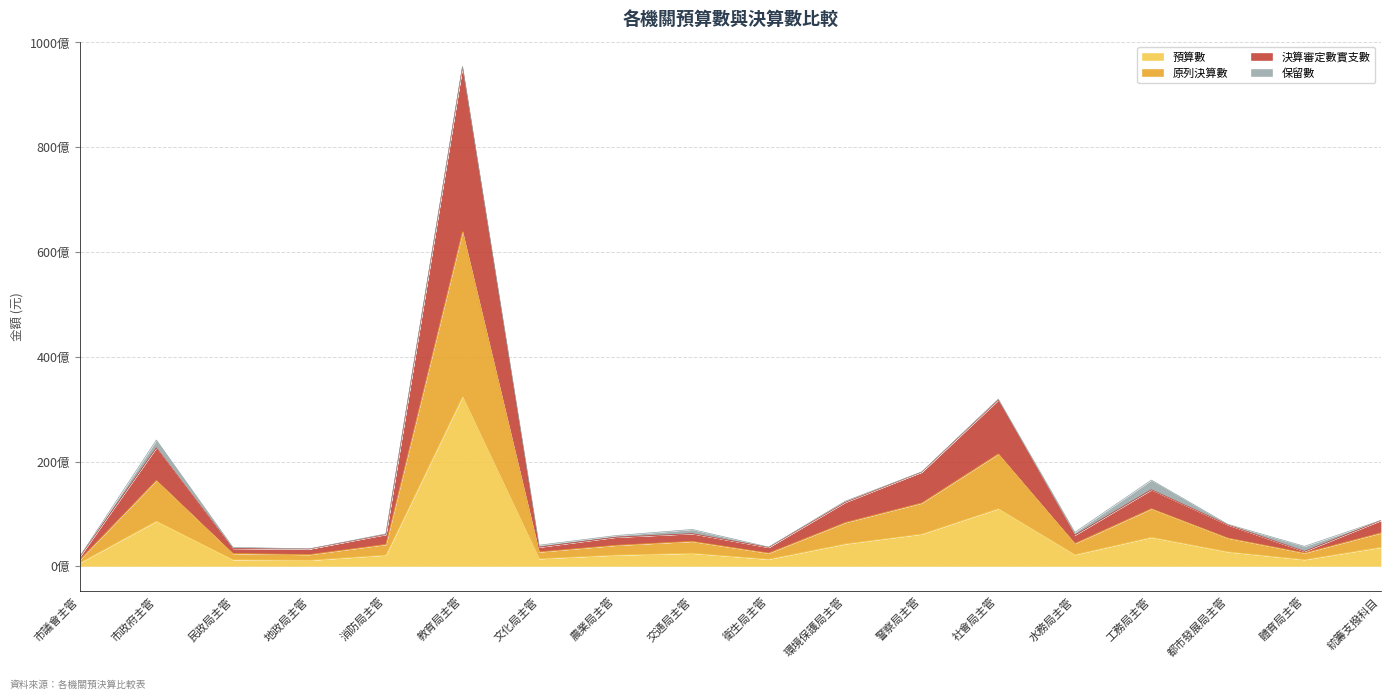

How many data points does each series have?

18